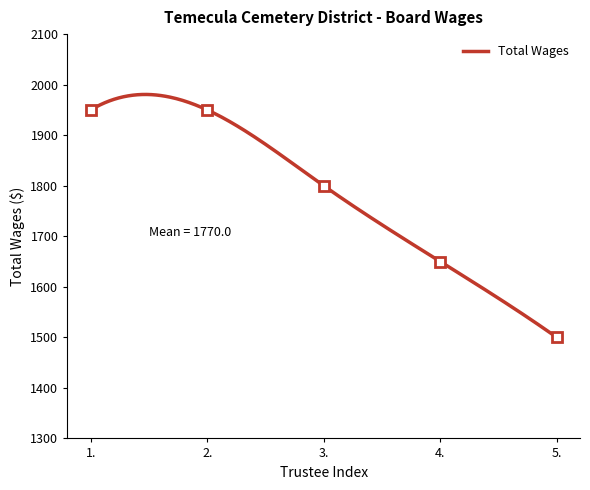

What is the value of the 1st point from the left?

1950